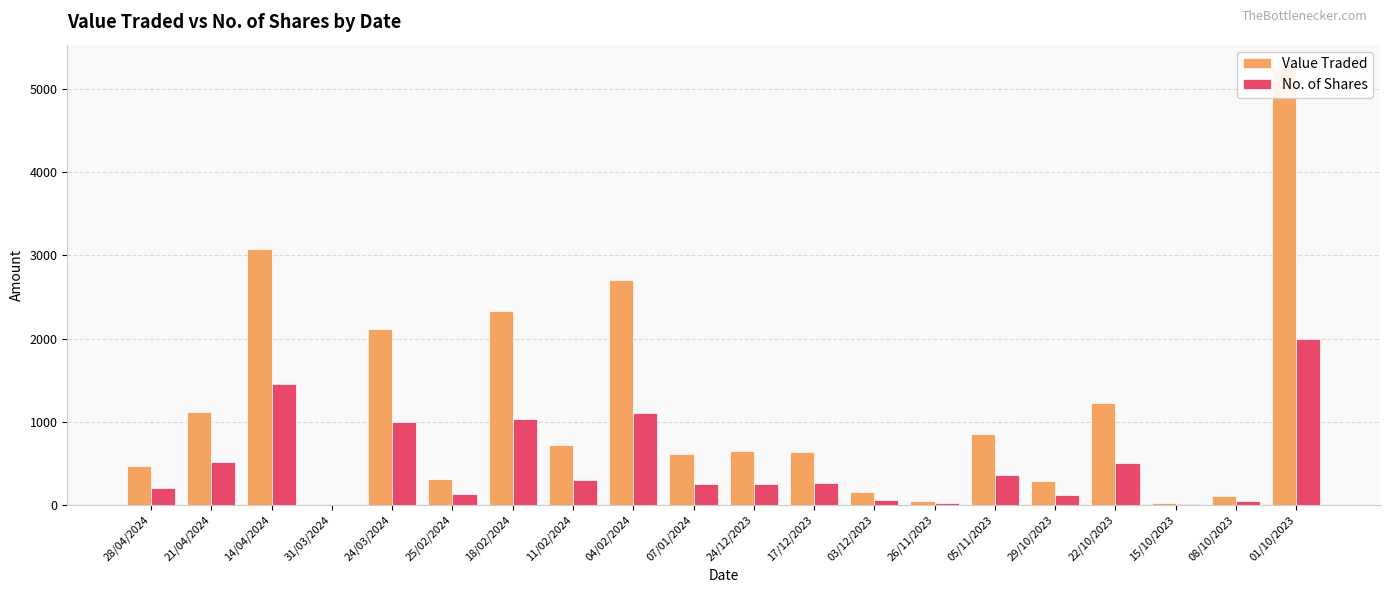

The No. of Shares series shows 181 at 05/11/2023. True or false?

False